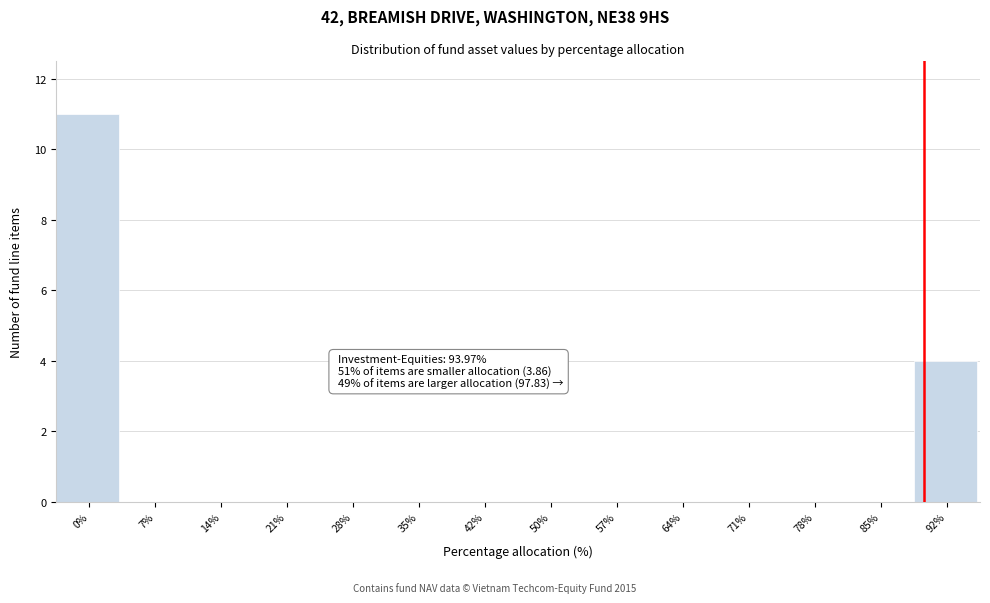

Reading left to right, transcribe all the data shown in this chart.

0%=11	7%=0	14%=0	21%=0	28%=0	35%=0	42%=0	50%=0	57%=0	64%=0	71%=0	78%=0	85%=0	92%=4